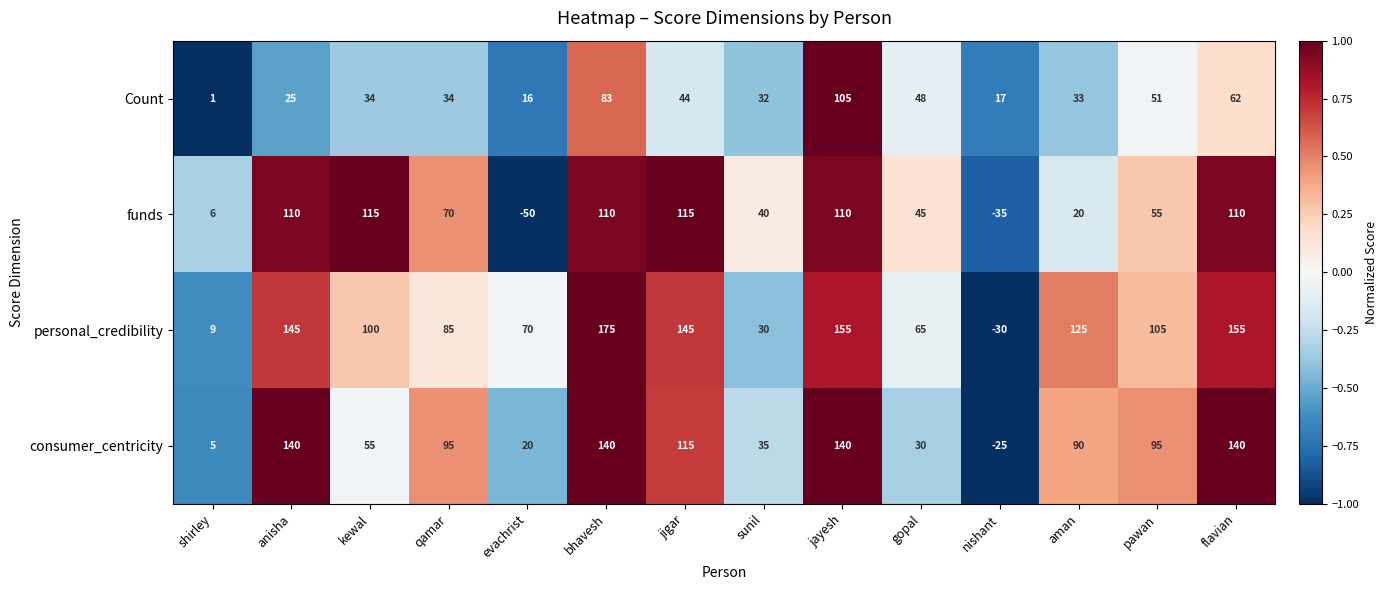

How many data points does each series have?

14